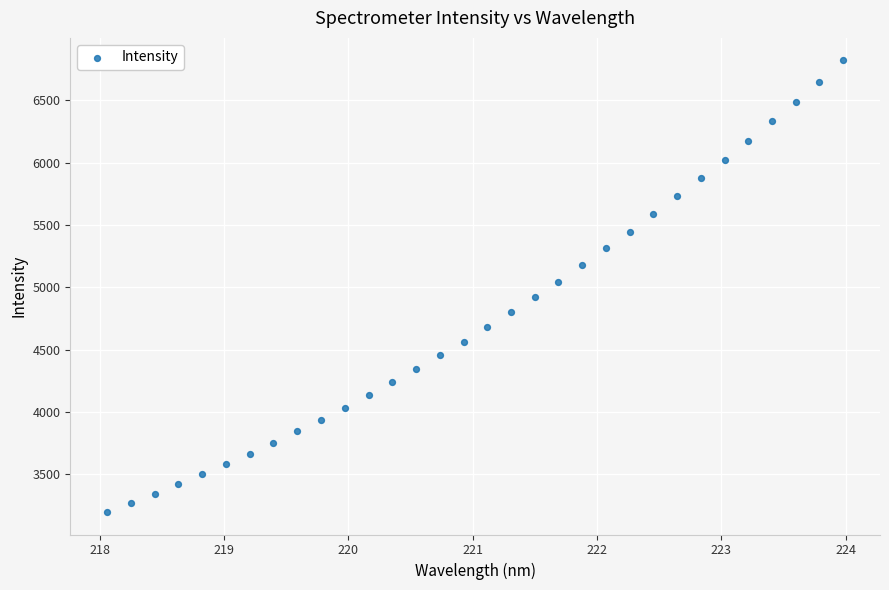

What is the range of Y values (max minus min)?

3619.7